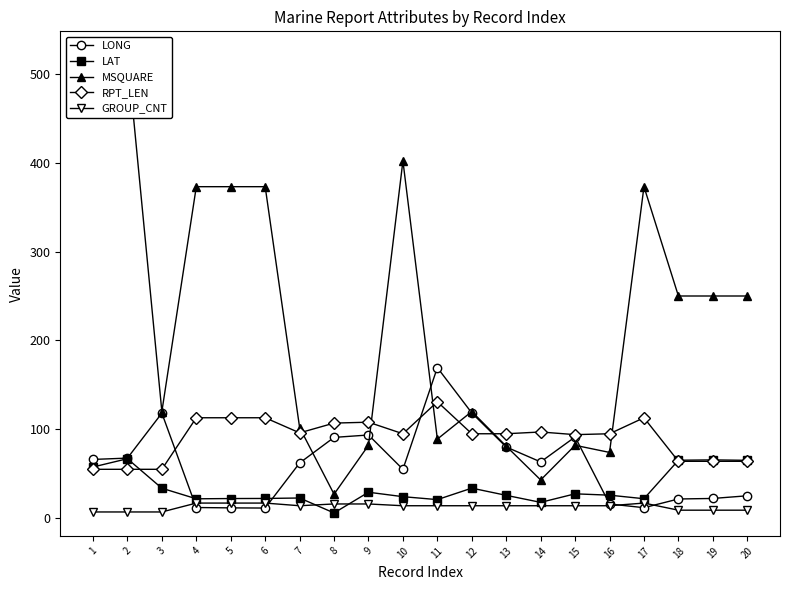

What is the sum of the GROUP_CNT values at 5 and 11?

31.0